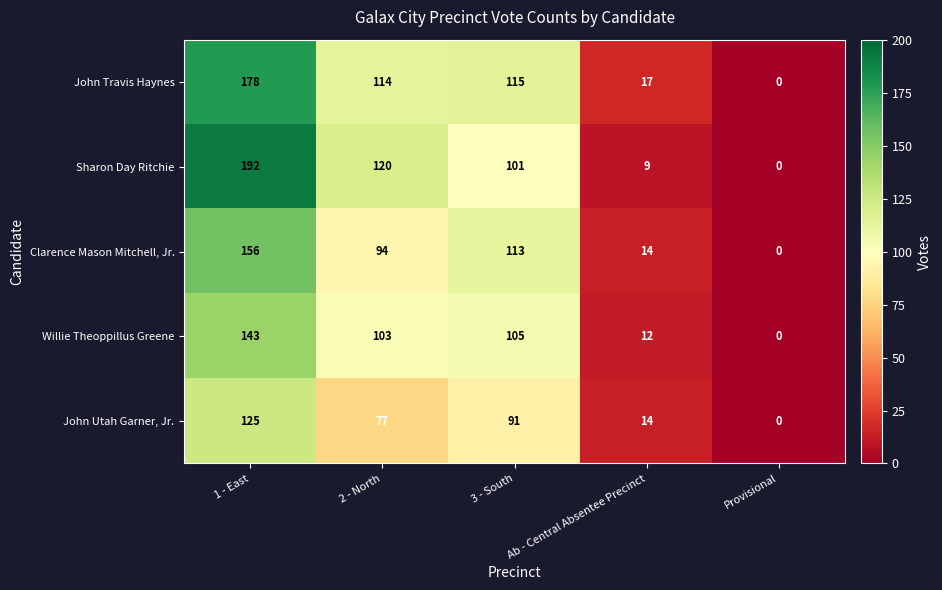

What is the difference between the maximum and second lowest values in the John Utah Garner, Jr. series?

111